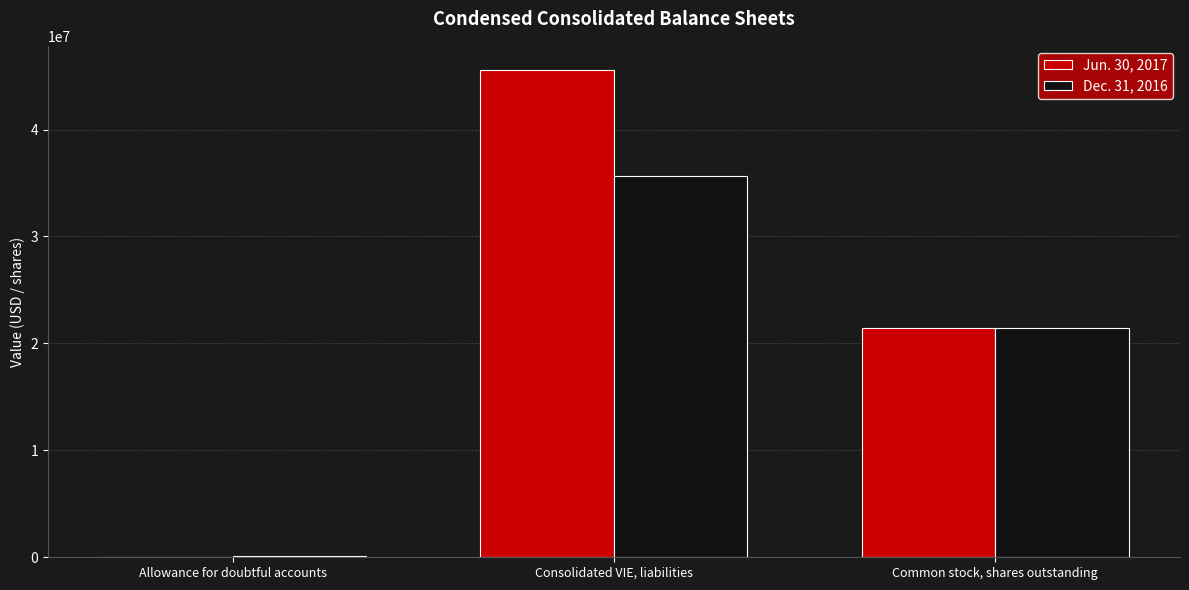

Which series has the largest total across all categories?

Jun. 30, 2017